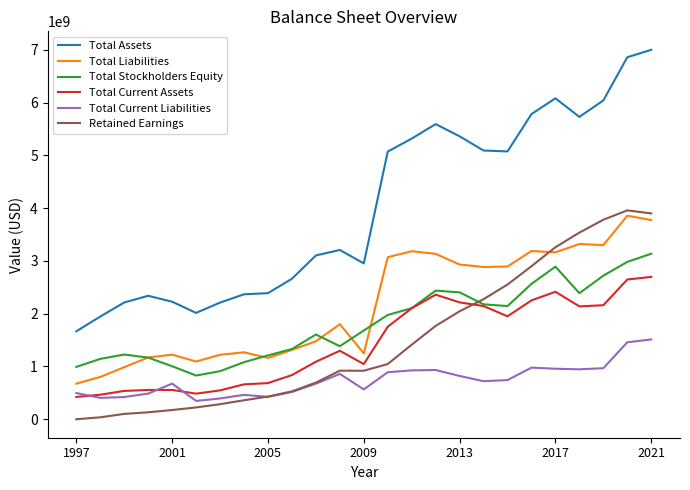

What is the maximum value for Total Stockholders Equity?

3136000000